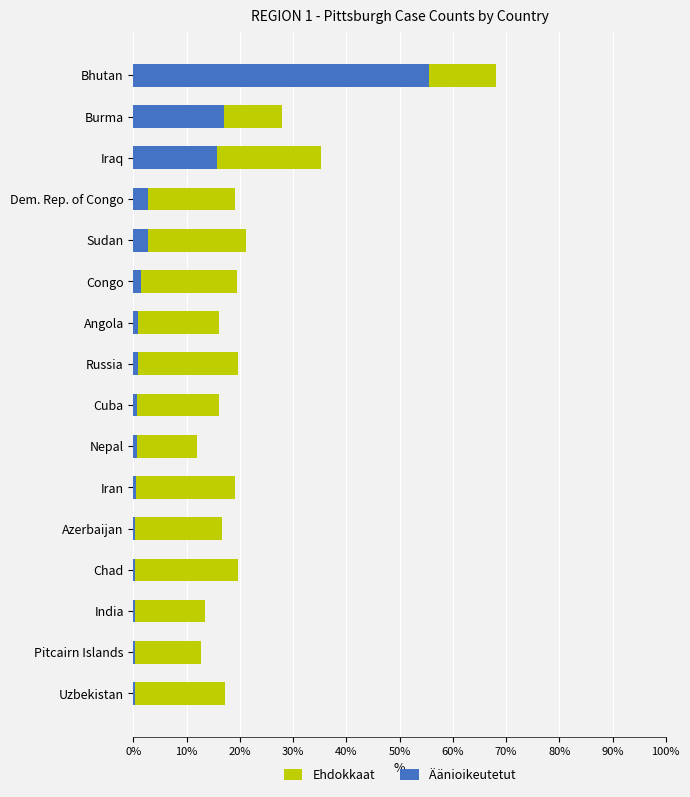

What position from the left is 0%?

1